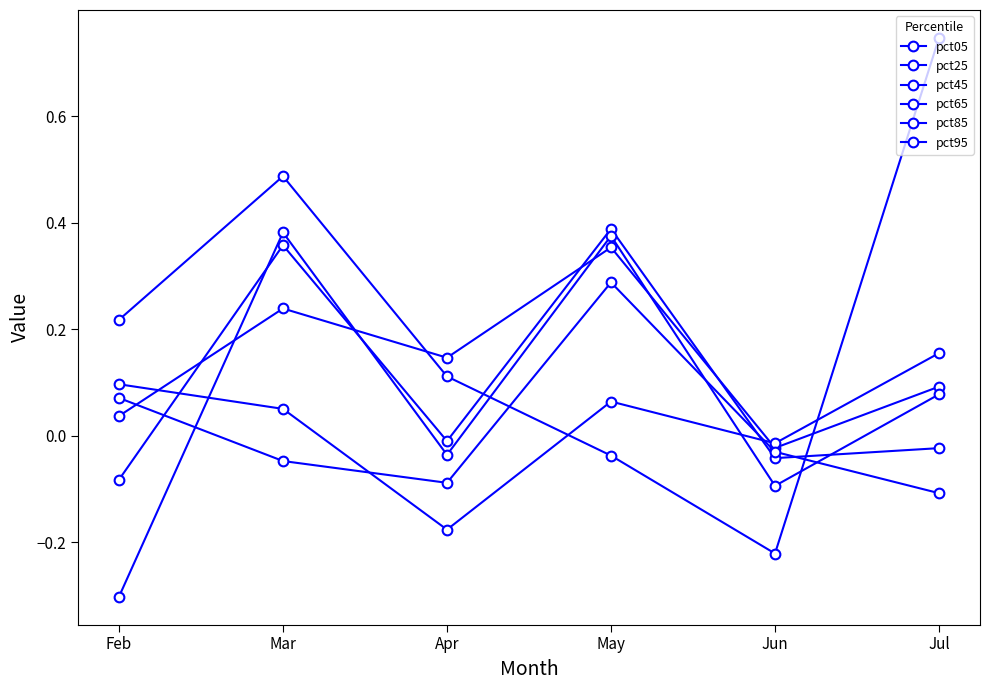

Rank the categories by pct45 value from lowest to highest.

Feb, Jun, Jul, Apr, Mar, May